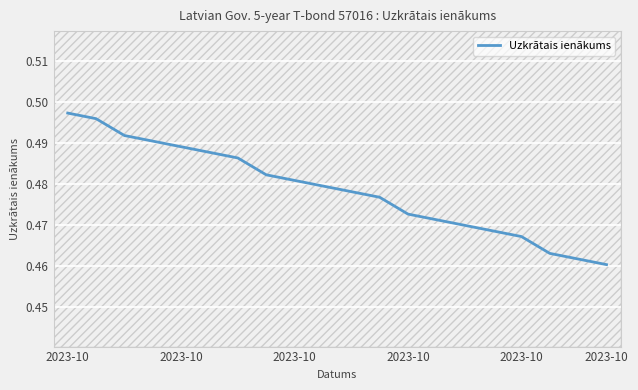

What is the label of the 16th point from the right?

2023-10